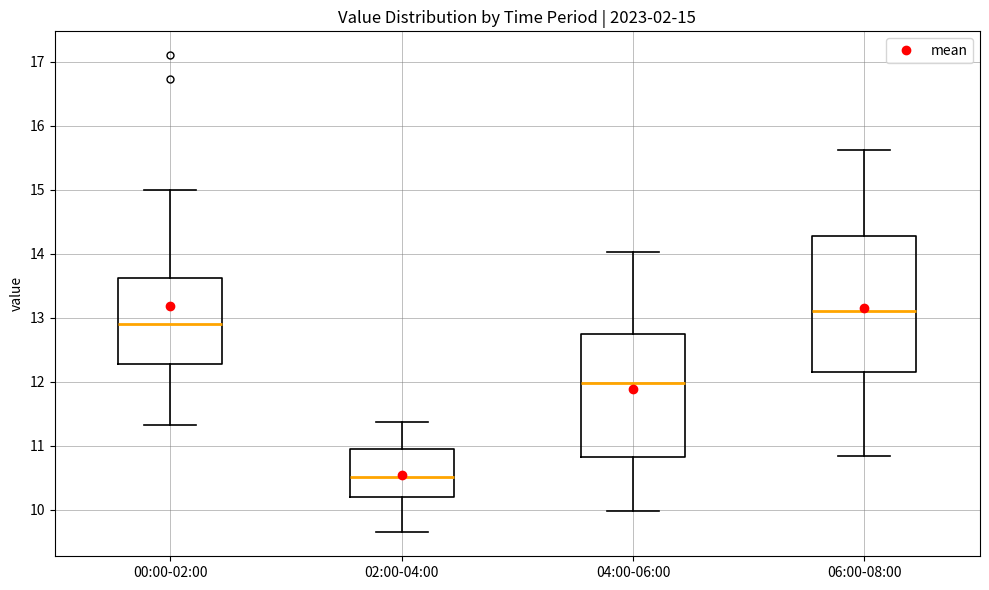

Which box's median line is the lowest?

02:00-04:00